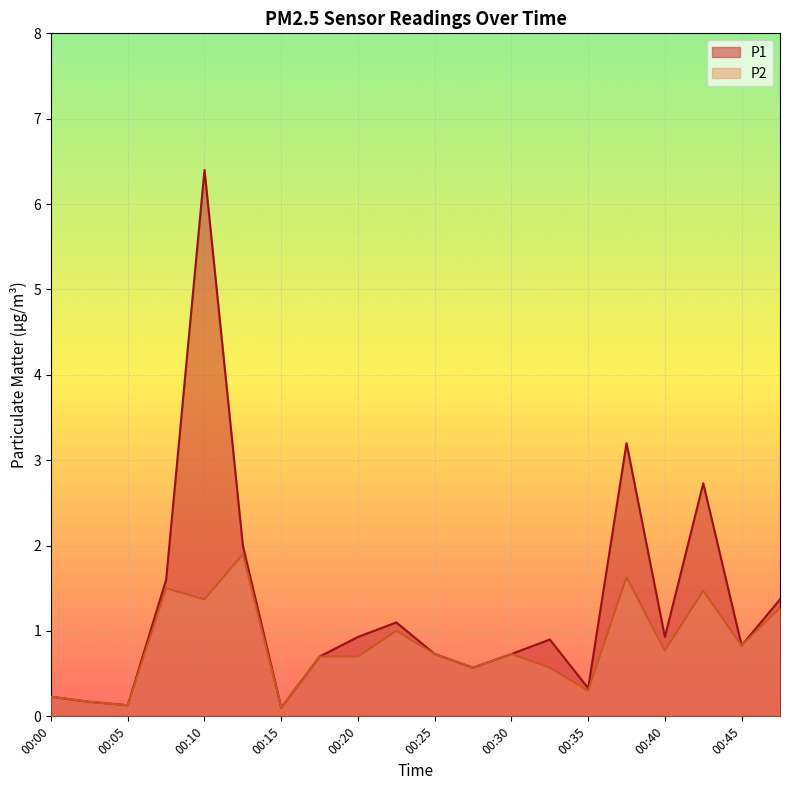

True or false: P1 and P2 intersect in this chart.

False